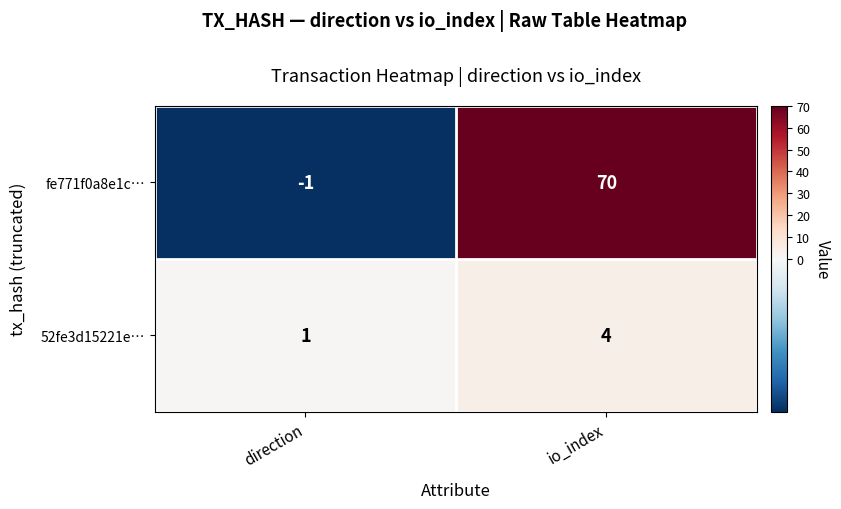

Rank the series by their average value, from lowest to highest.

52fe3d15221e…, fe771f0a8e1c…